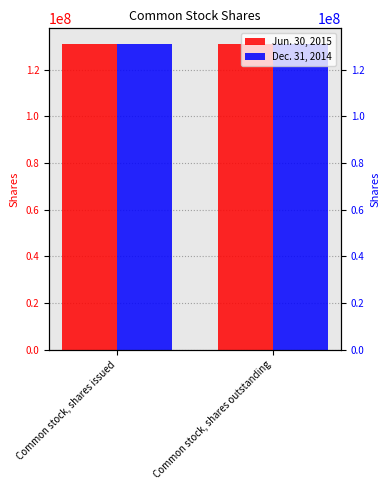

What is the value of the Dec. 31, 2014 bar at the 1st from the left?

131058303